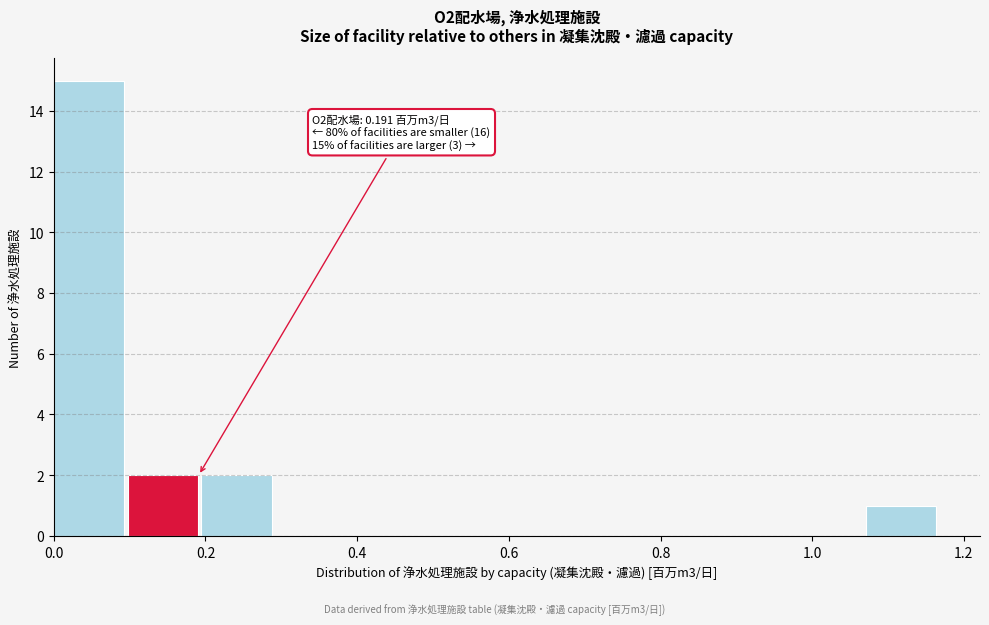

Which range on the x-axis has the tallest bar?

0.00 to 0.10